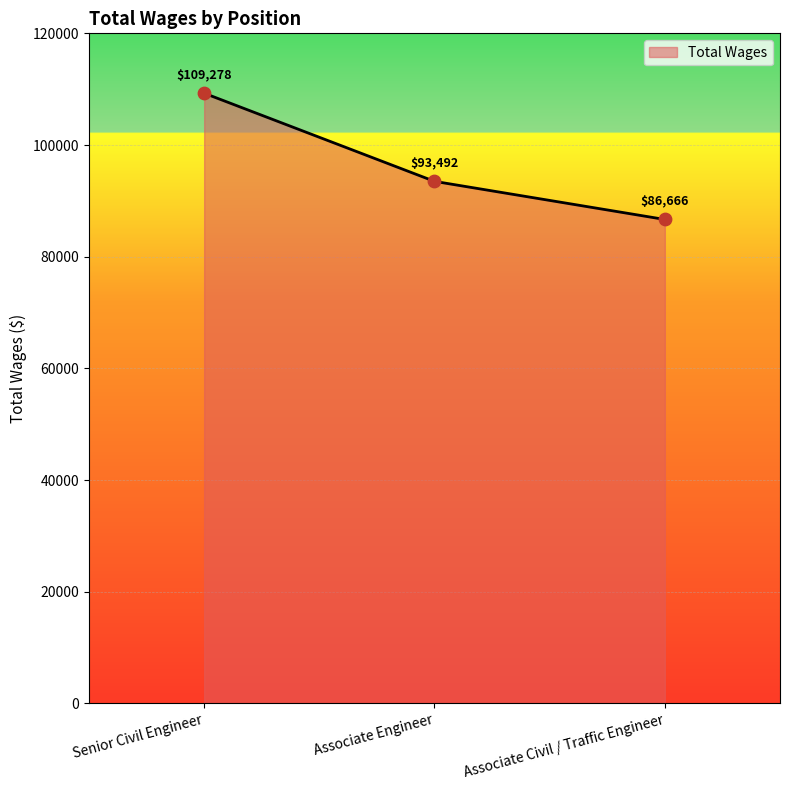

Which has a higher value, Senior Civil Engineer or Associate Civil / Traffic Engineer?

Senior Civil Engineer